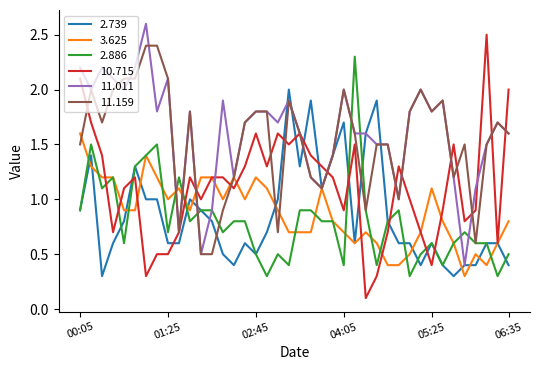

What is the minimum value for 2.886?

0.3